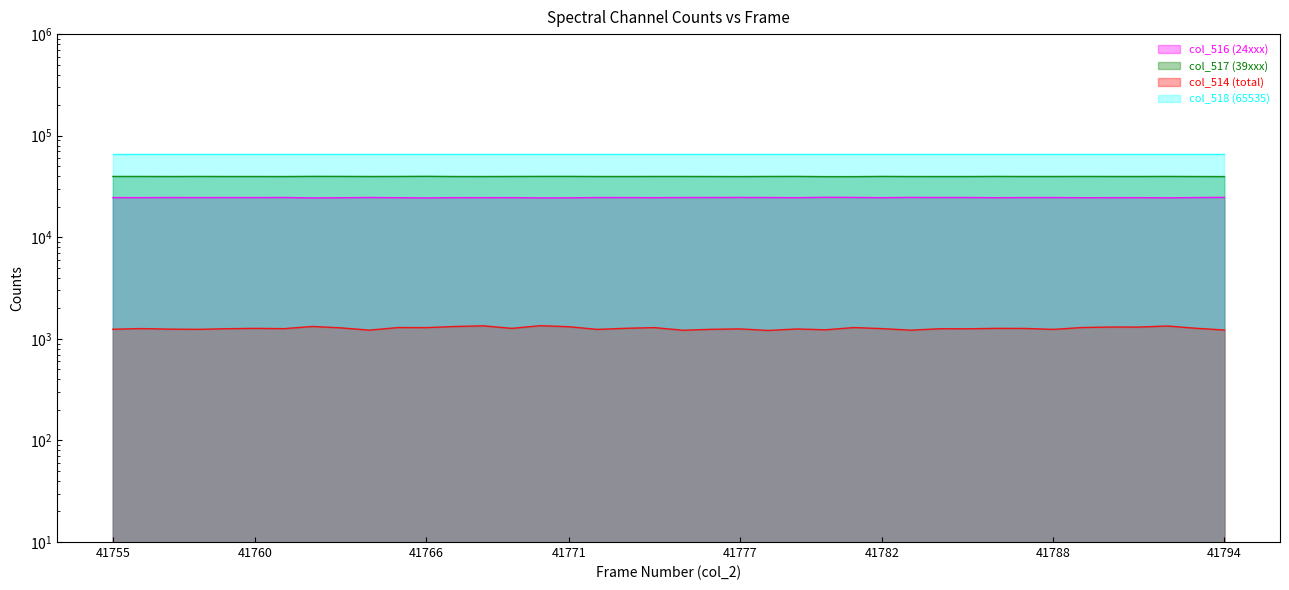

Does the chart display data point markers on the line(s)?

No